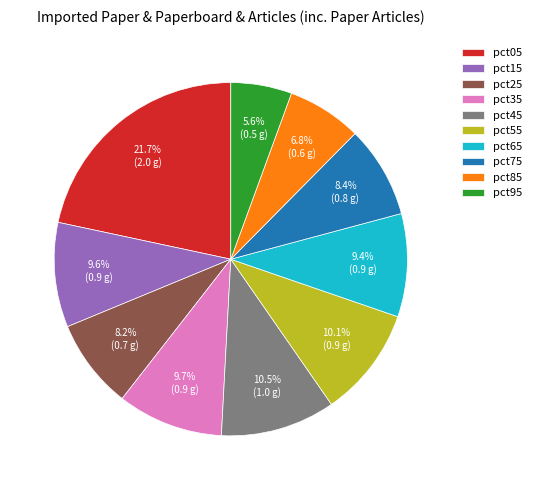

To the nearest percent, what is the combined percentage of pct65 and pct95?

15%